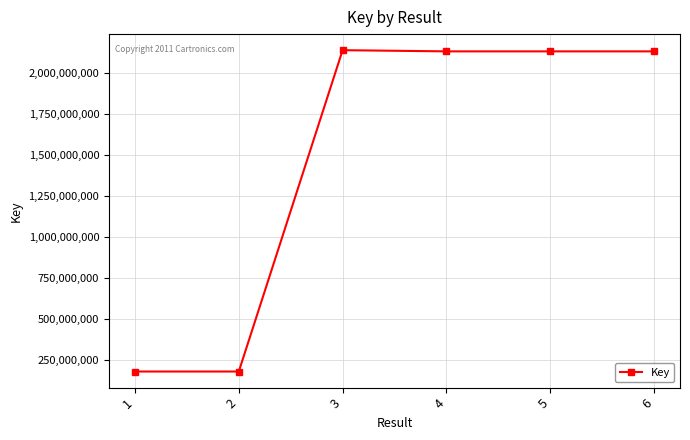

True or false: there are more than 0 points higher than both neighbors.

True